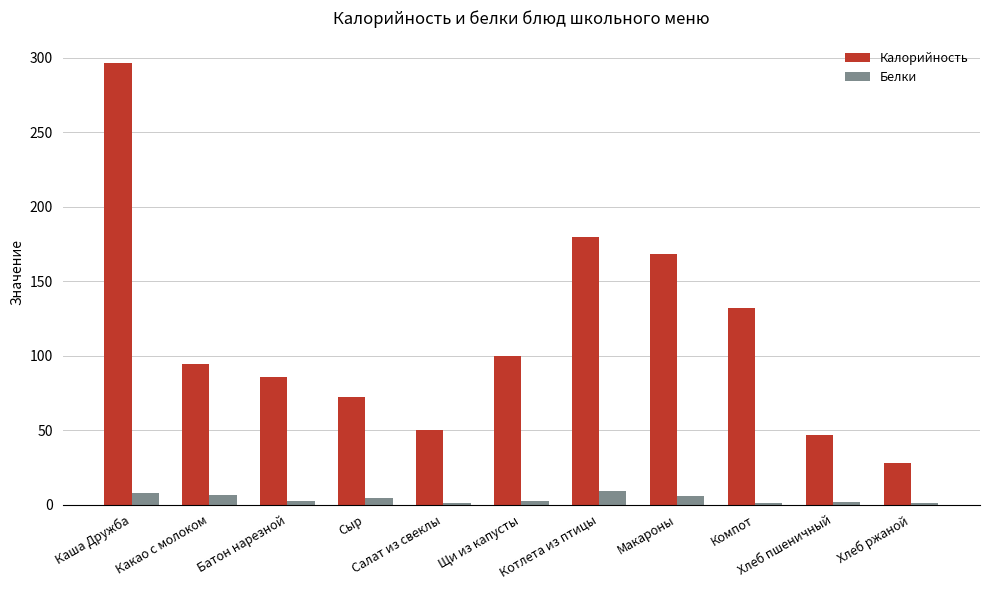

What is the maximum value for Белки?

9.2